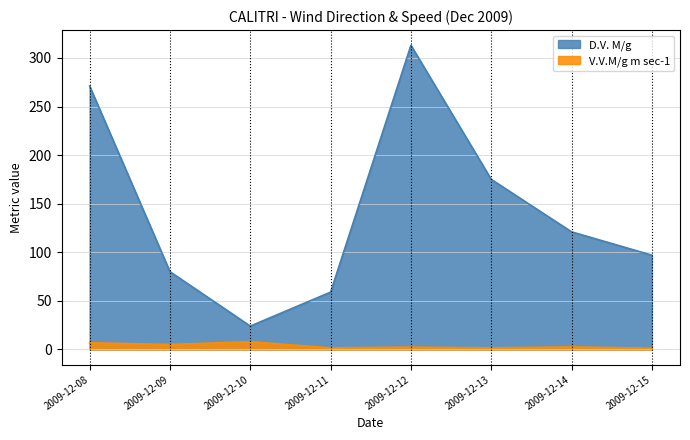

True or false: V.V.M/g m sec-1 and D.V. M/g intersect in this chart.

False